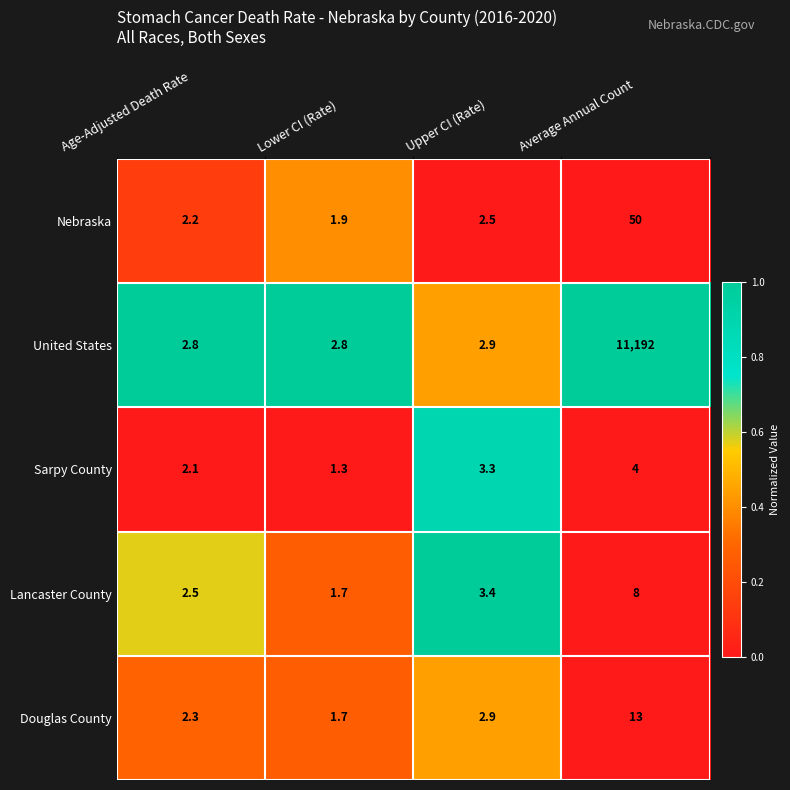

What is the difference between the highest and lowest values at Age-Adjusted Death Rate?

0.7